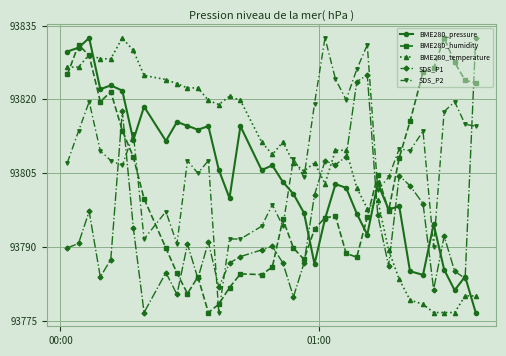

What are all the series names shown in the legend?

BME280_pressure, BME280_humidity, BME280_temperature, SDS_P1, SDS_P2